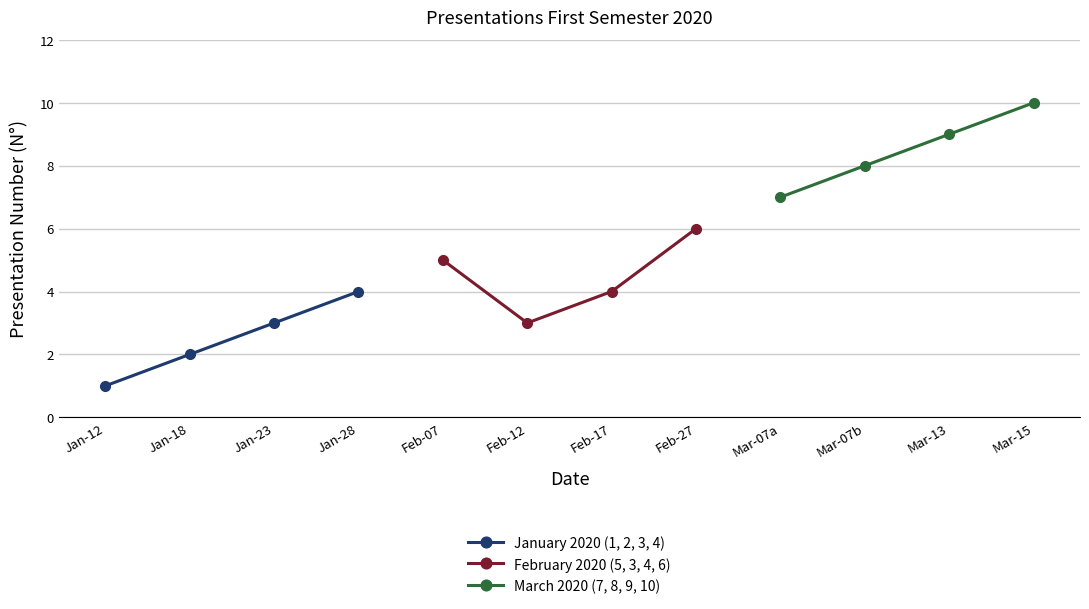

Which category has the highest value in the February 2020 (5, 3, 4, 6) series?

Feb-27